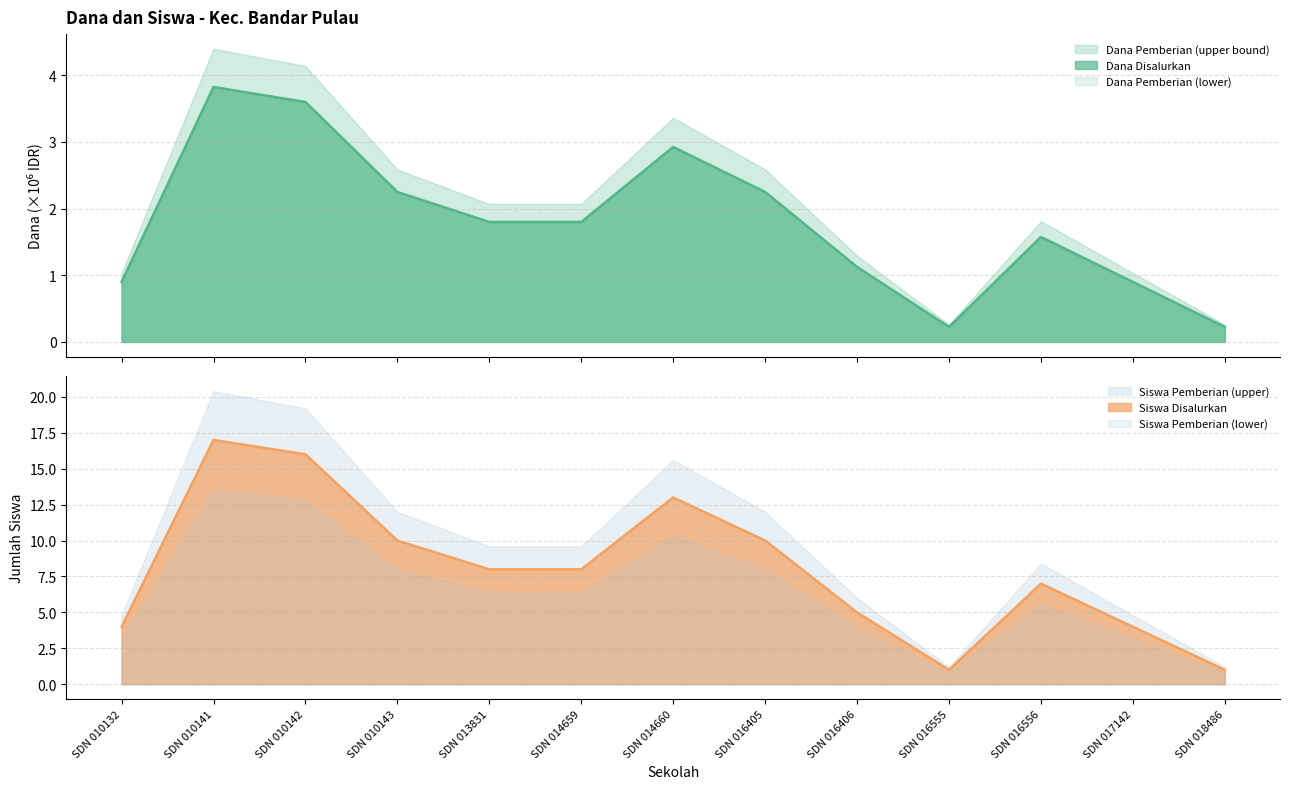

What is the minimum value for Dana Disalurkan?

0.2